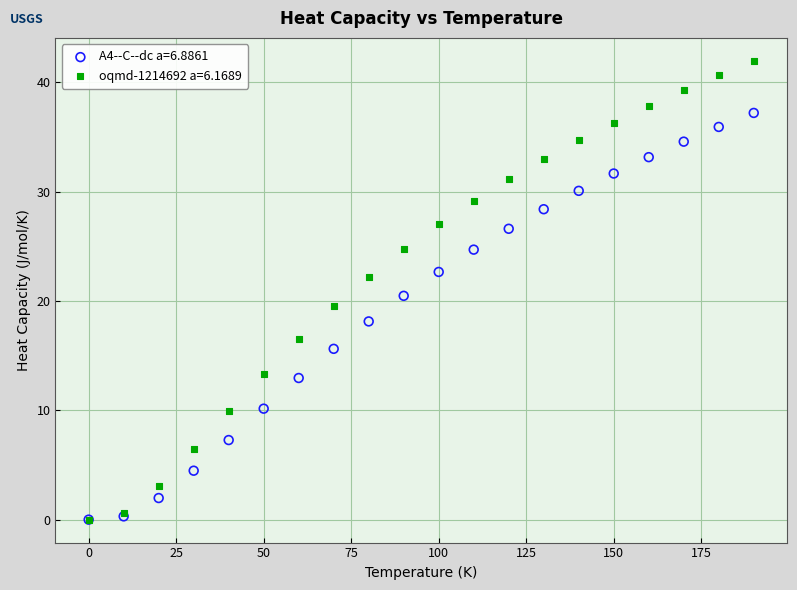

Which series reaches the maximum Y coordinate?

oqmd-1214692 a=6.1689